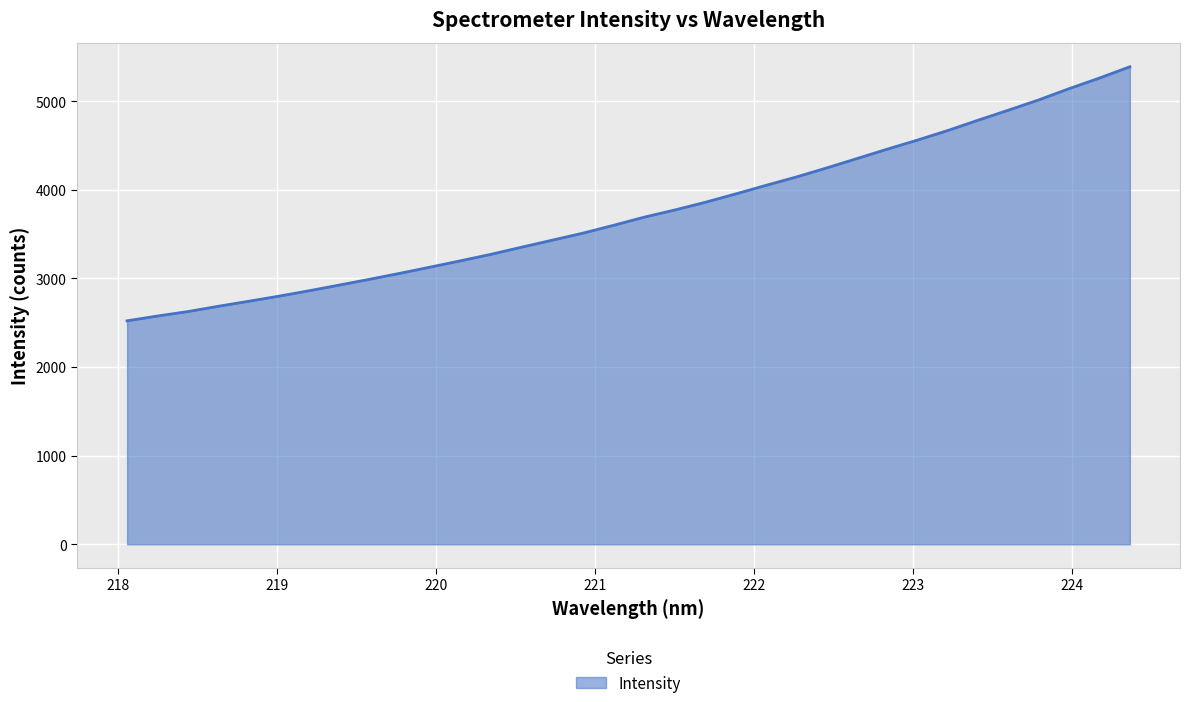

What is the difference between the maximum and minimum values?

2866.9